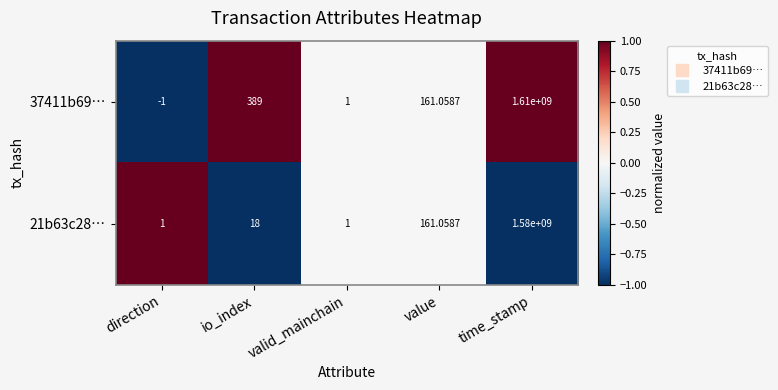

List the labels in order of 37411b69… value, smallest first.

direction, valid_mainchain, value, io_index, time_stamp